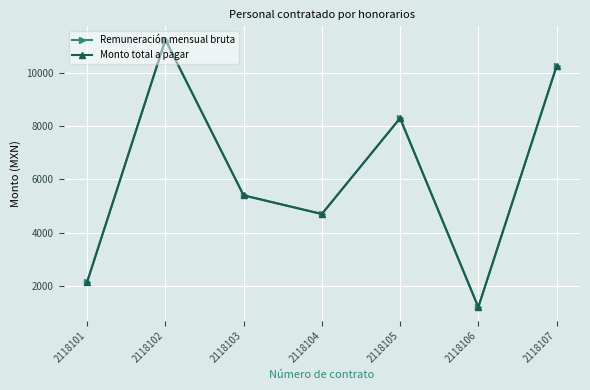

Is this an area chart (filled region under the line)?

No